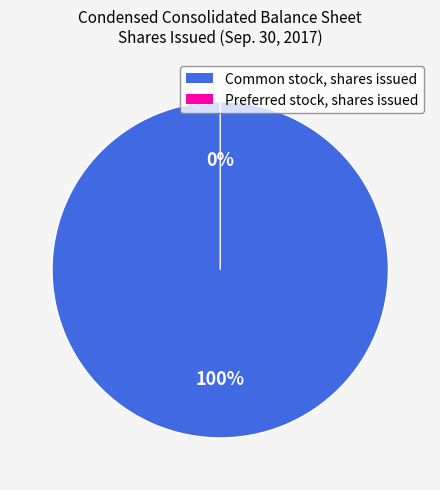

Rank the categories by value from highest to lowest.

Common stock, shares issued, Preferred stock, shares issued